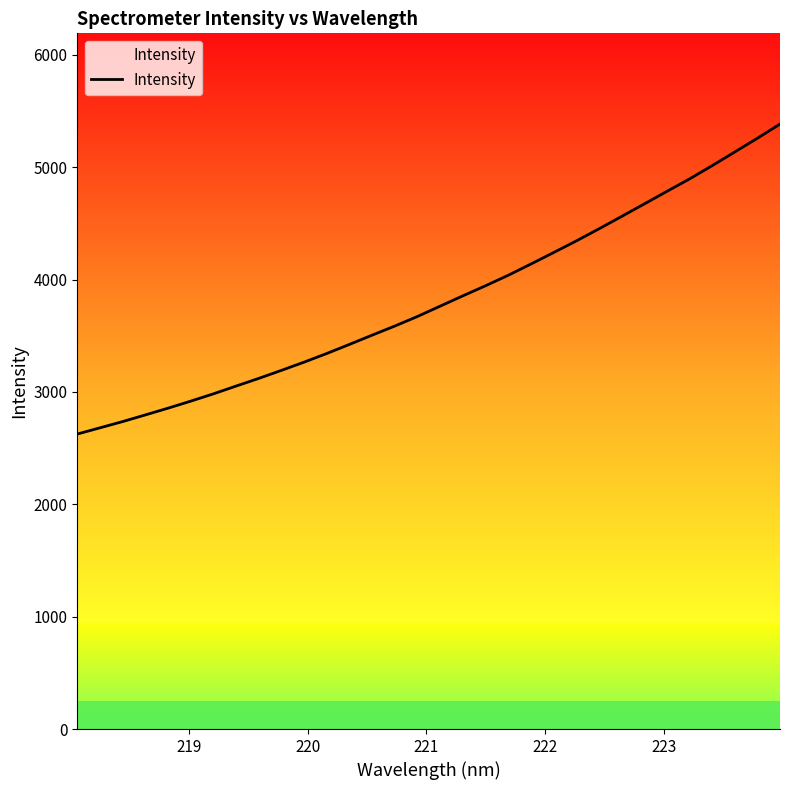

What is the maximum value shown in the chart?

5384.3